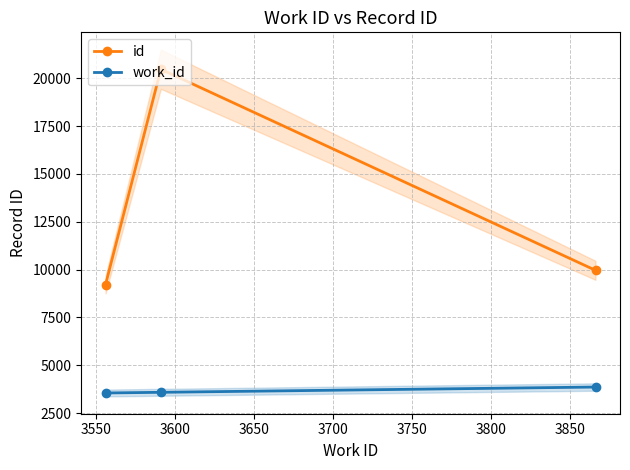

What is the sum of all id values?

39640